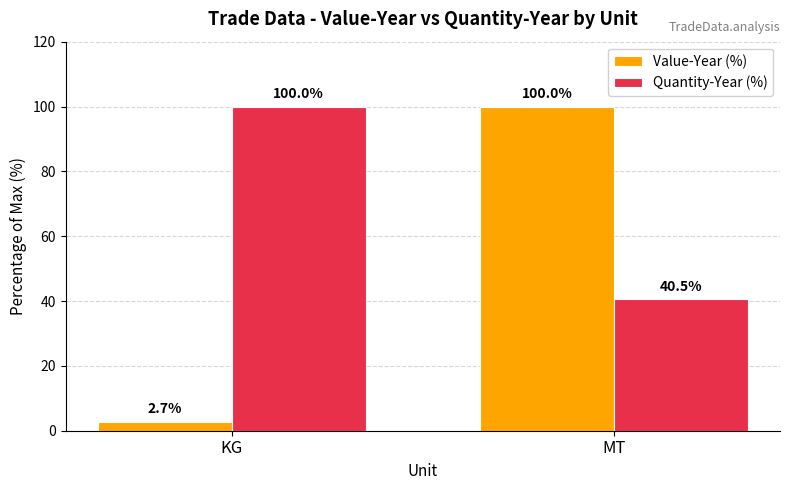

Which series has the widest spread of values?

Value-Year (%)